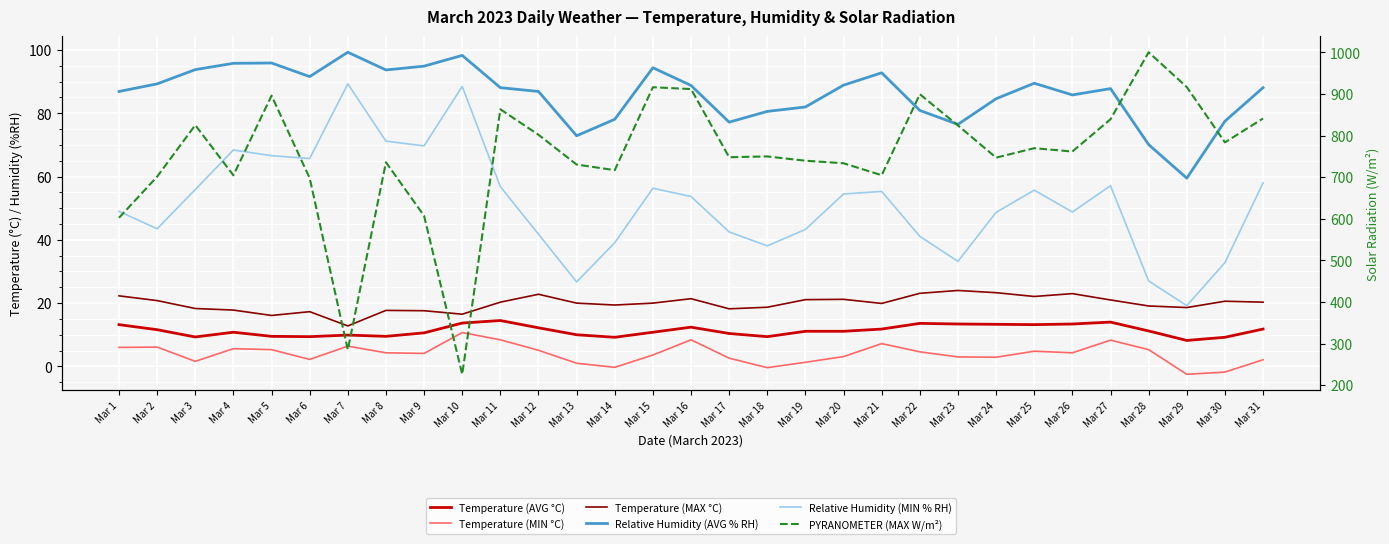

Where does the Relative Humidity (MIN % RH) series first go above 53?

Mar 3